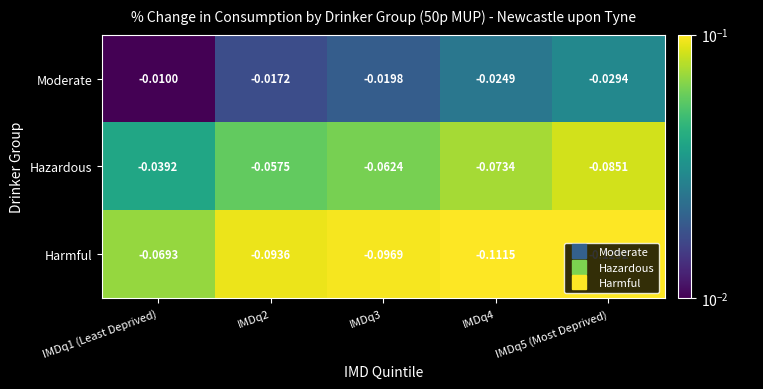

Which series changed the most between IMDq2 and IMDq4?

Harmful